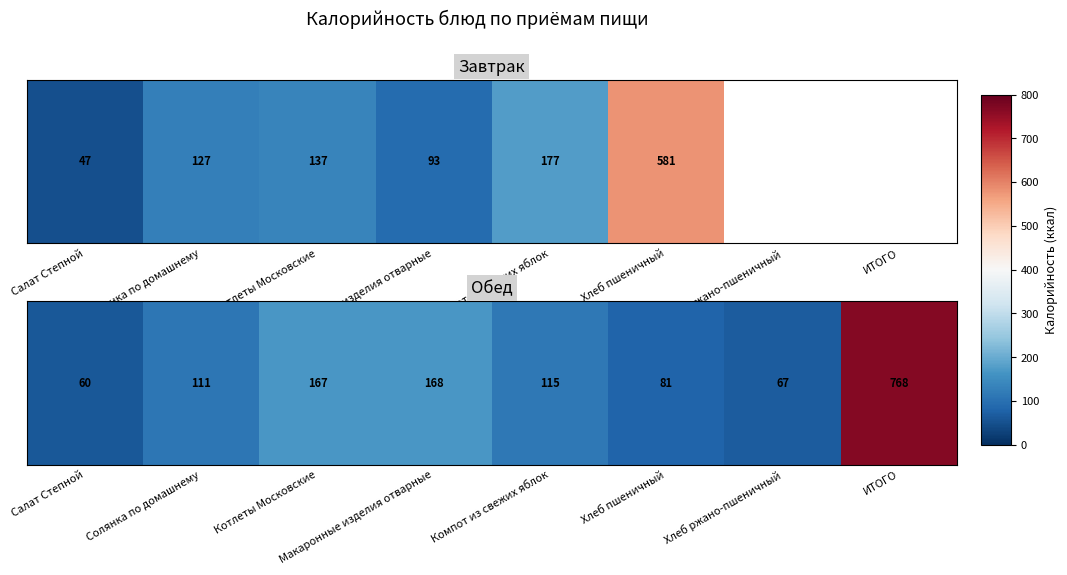

Where does the data first go above 115?

Котлеты Московские